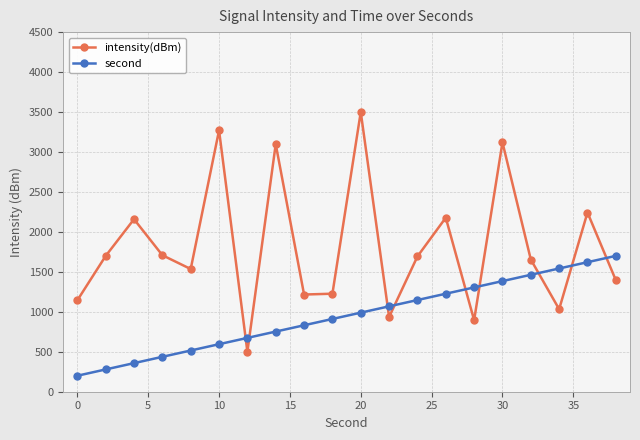

Rank the series by their maximum value, from highest to lowest.

intensity(dBm), second